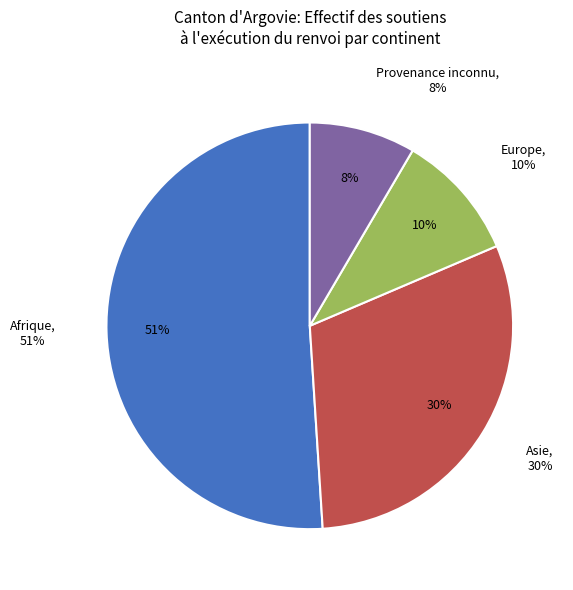

What percentage is NOT represented by Asie?

69.6%